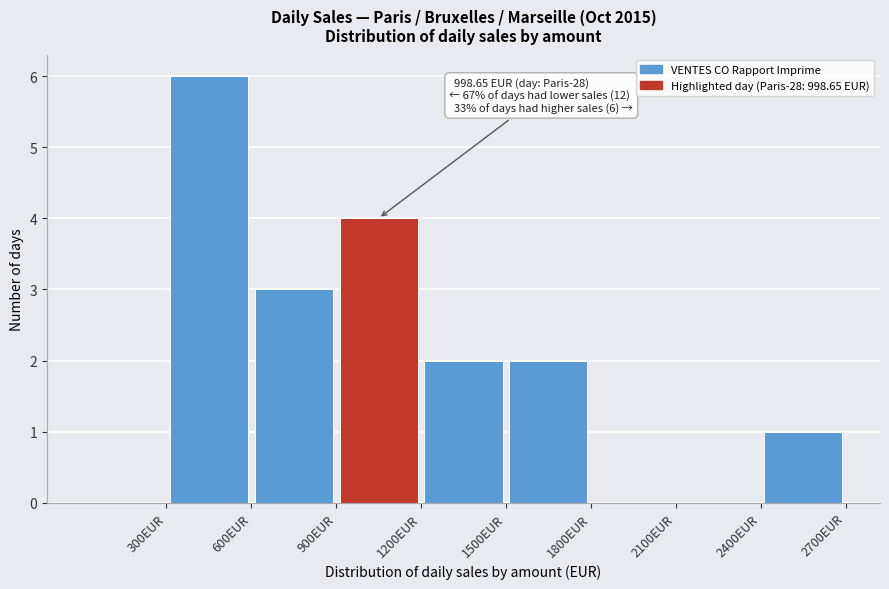

Which range on the x-axis has the tallest bar?

300 to 600